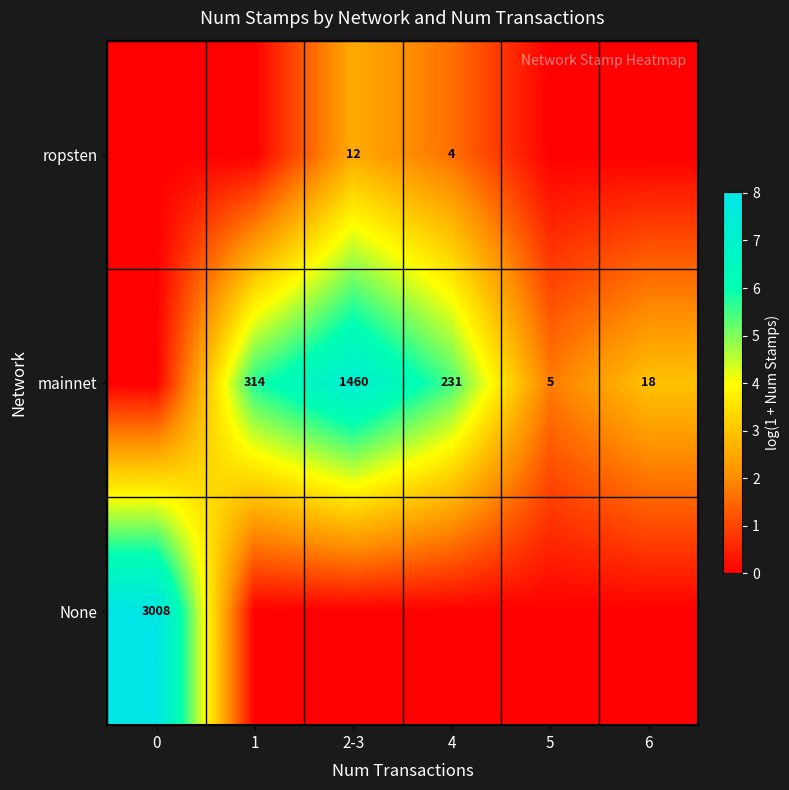

The ropsten series shows 12 at 2-3. True or false?

True